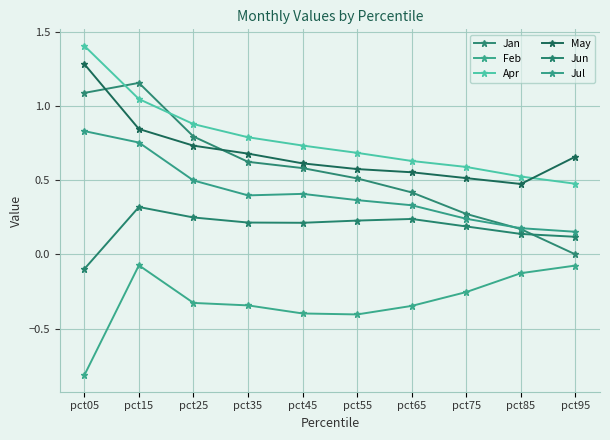

True or false: Apr and May cross at least once.

True